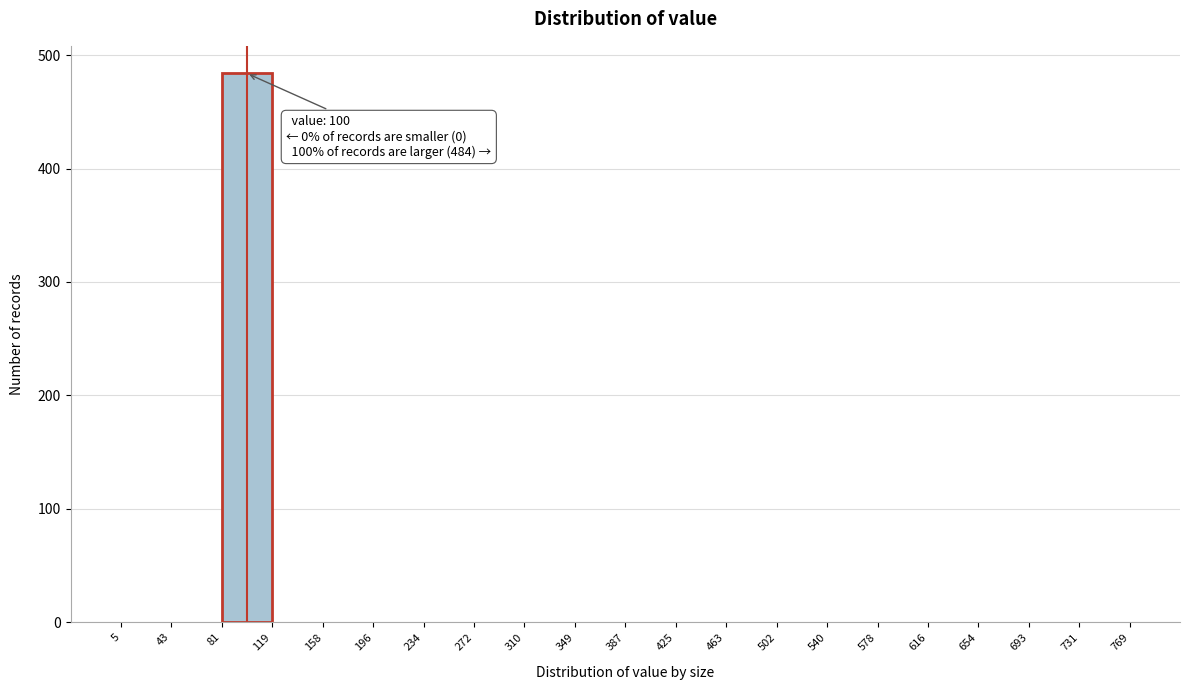

Which range on the x-axis has the tallest bar?

81 to 119